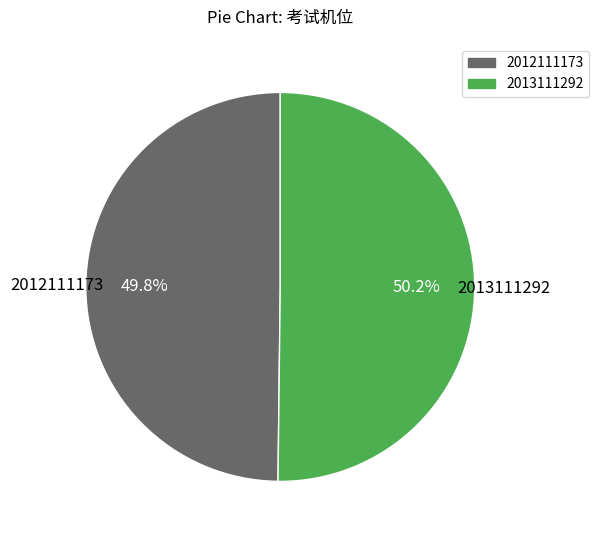

Does any single category account for the majority?

Yes